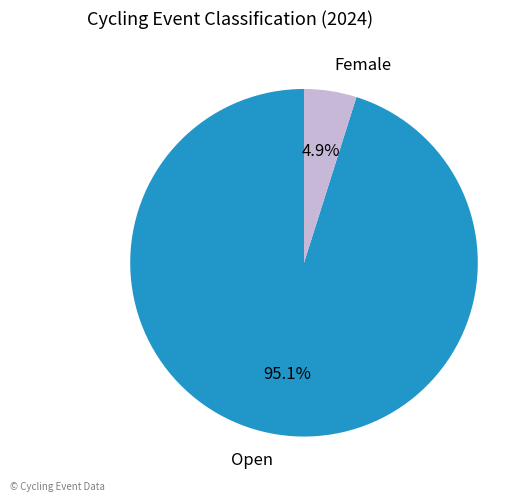

To the nearest percent, what is the combined percentage of Female and Open?

100%